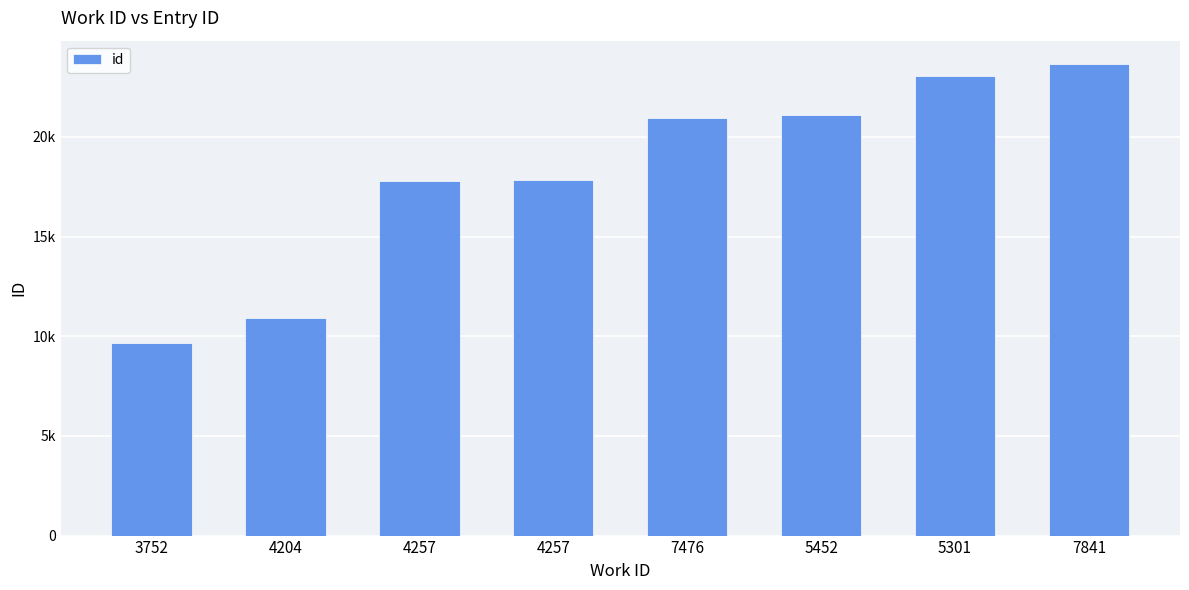

What is the difference between the maximum and second lowest values?

12748